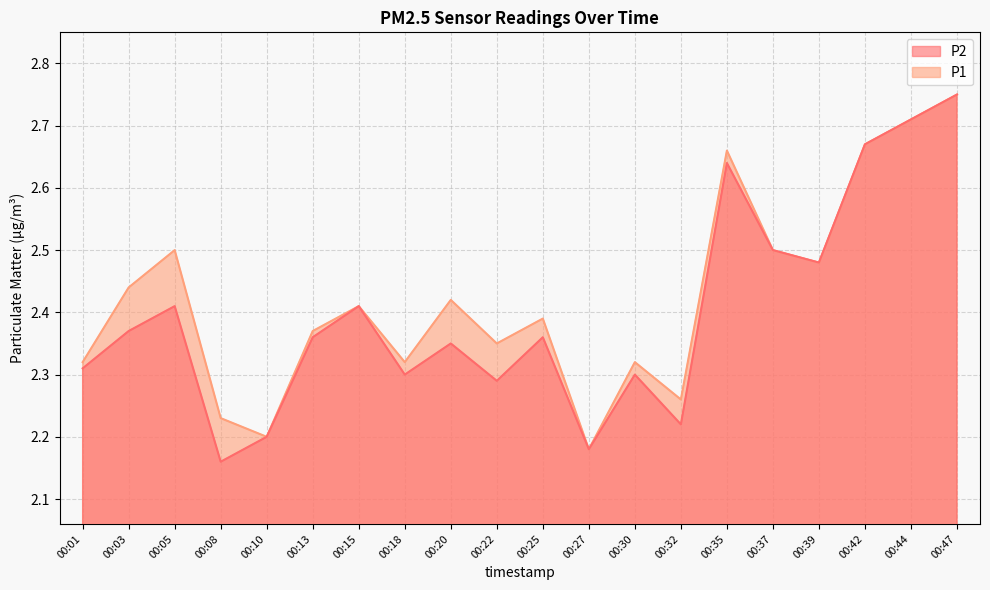

True or false: P2 has a value of 2.5 at 00:39.

True